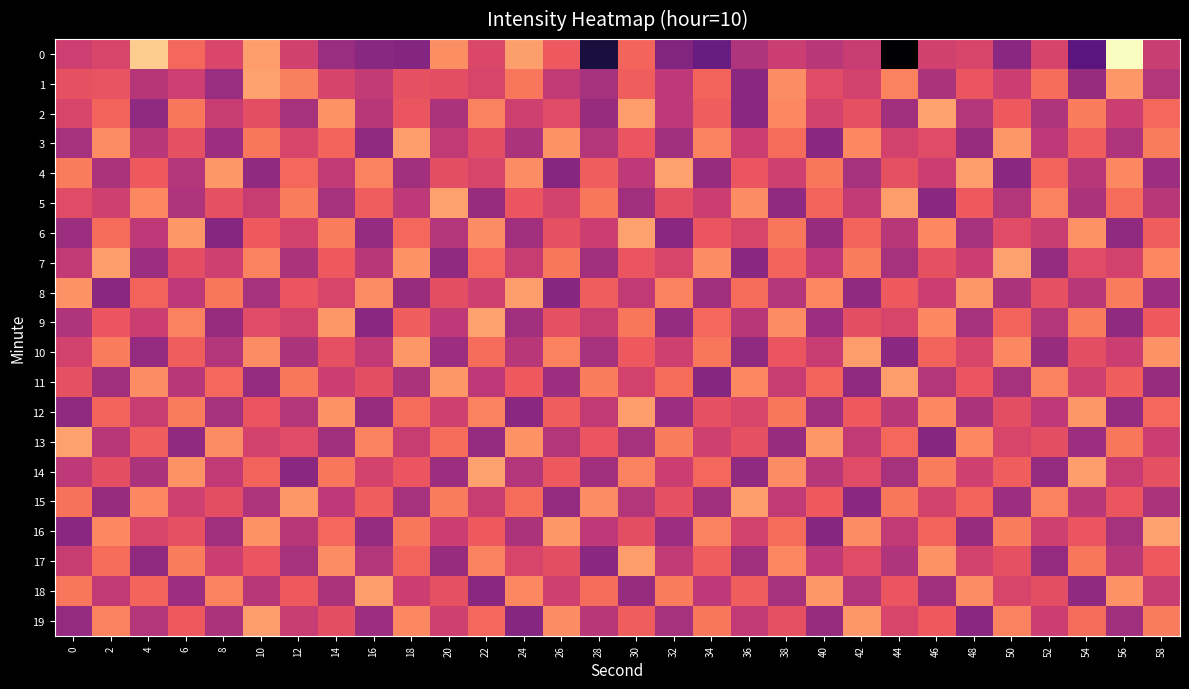

Count the number of data series in this chart.

20